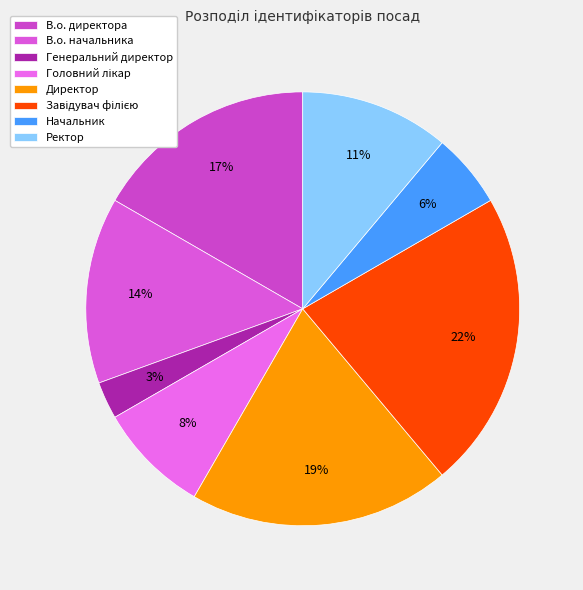

What percentage is the В.о. начальника slice, to the nearest percent?

14%